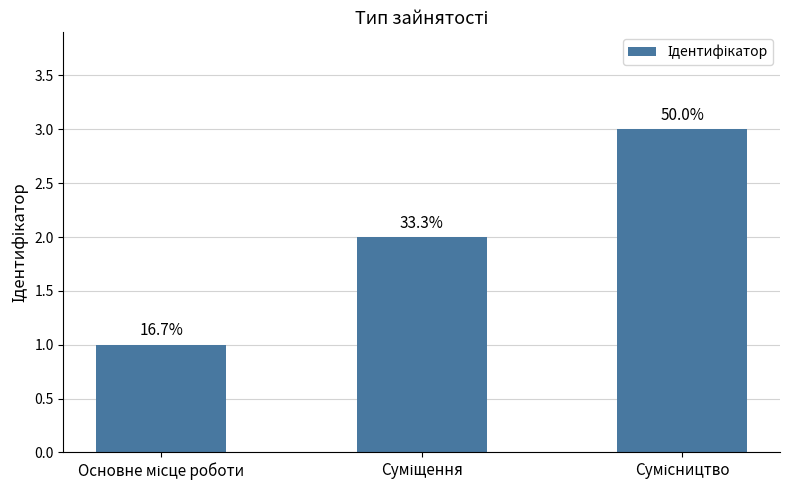

Is it true that the value at Основне місце роботи is 0?

False